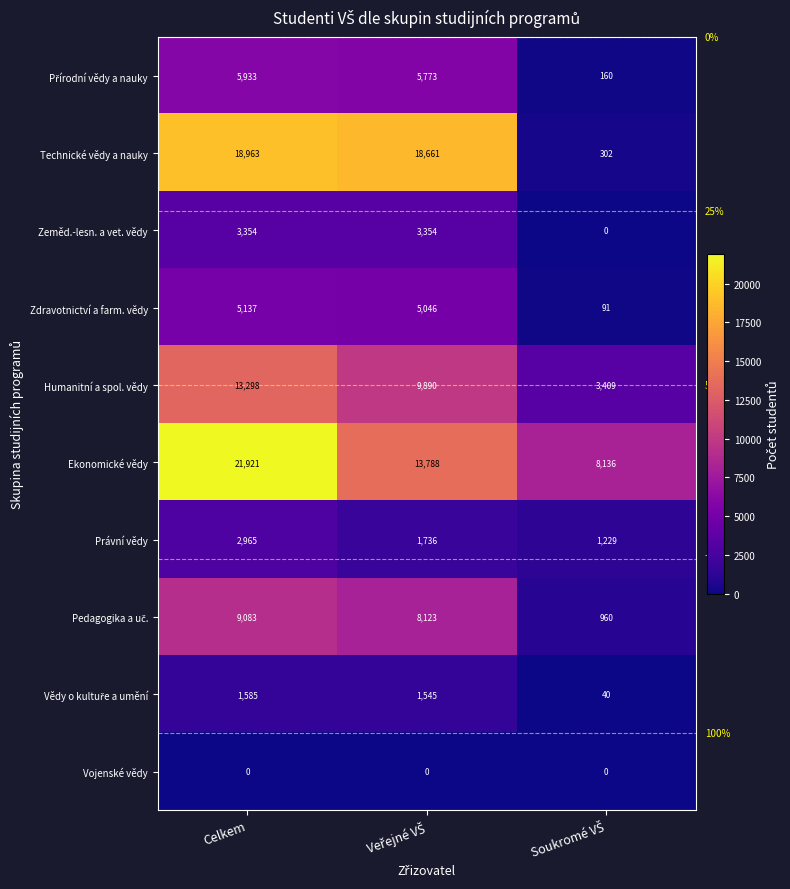

At which category is the sum across all series the highest?

Celkem